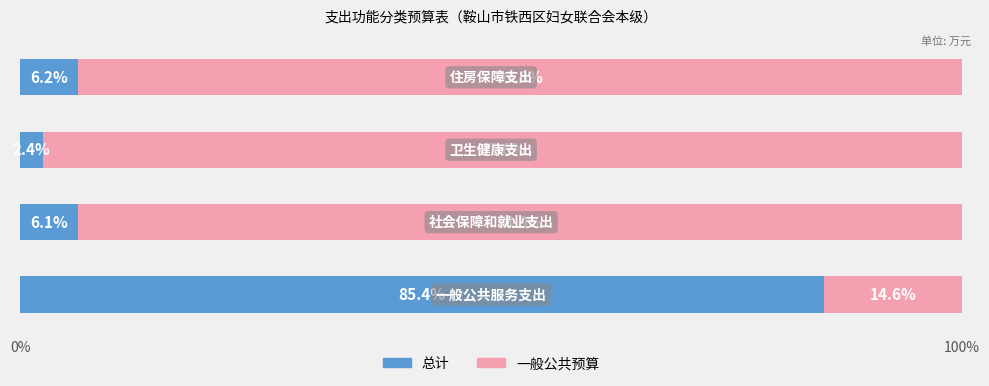

What is the average value of the 总计 series?

25.0